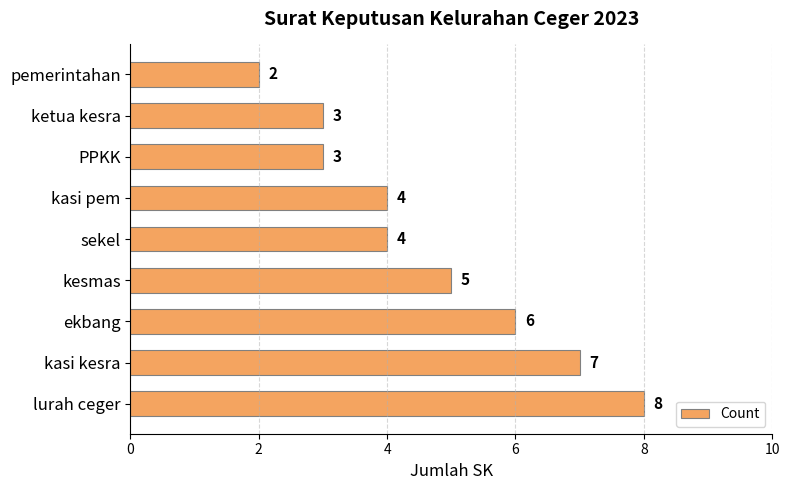

Count the number of categories in the chart.

9